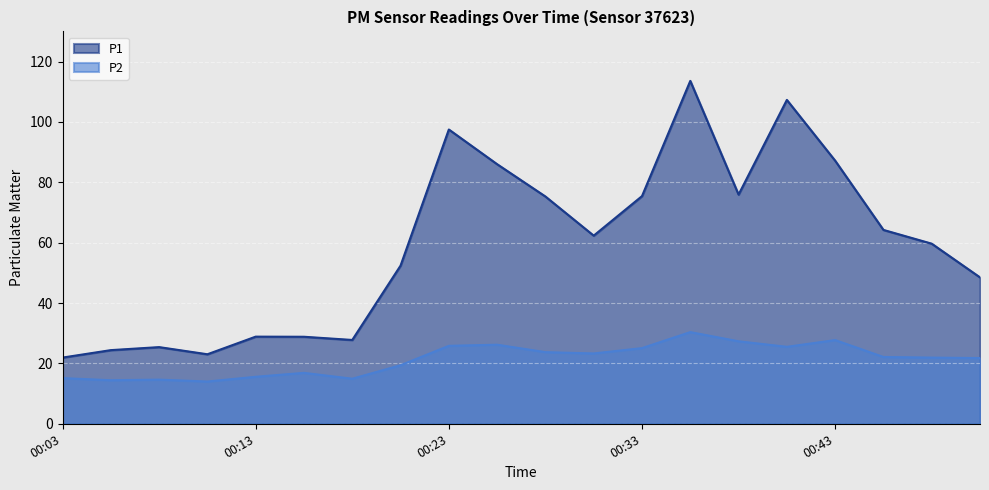

True or false: P2 has a value of 27.3 at 00:38.

True